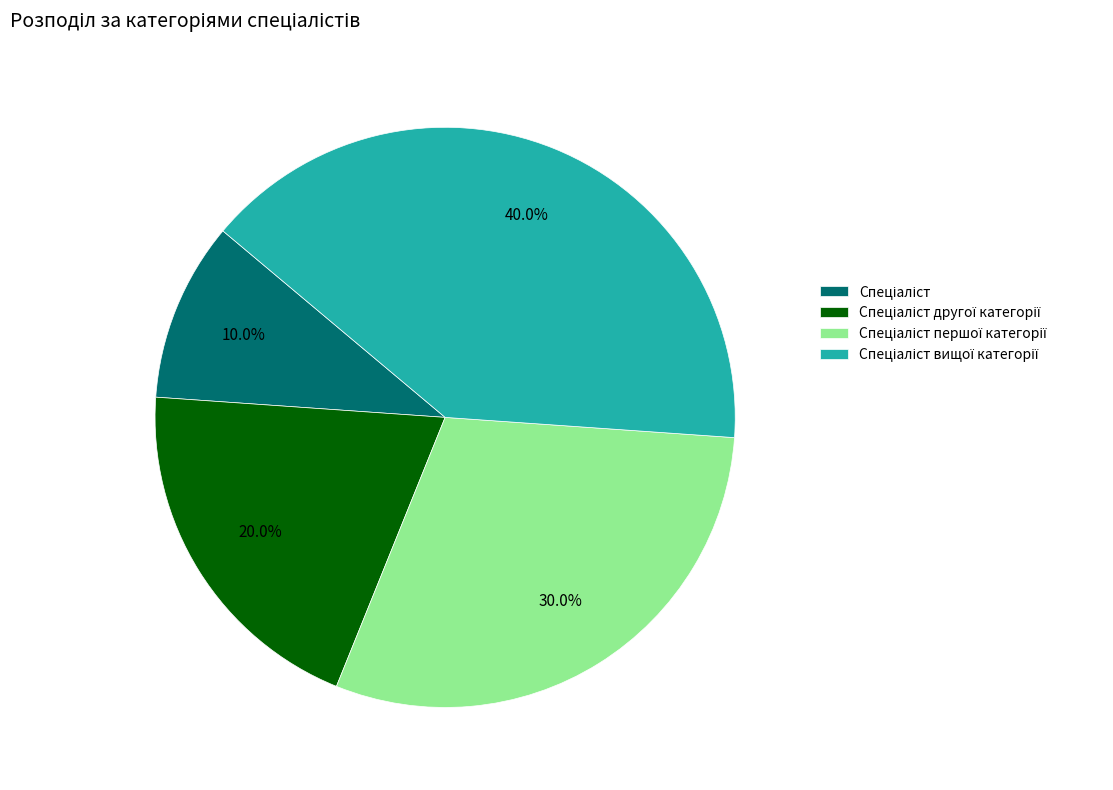

Does any single category account for the majority?

No